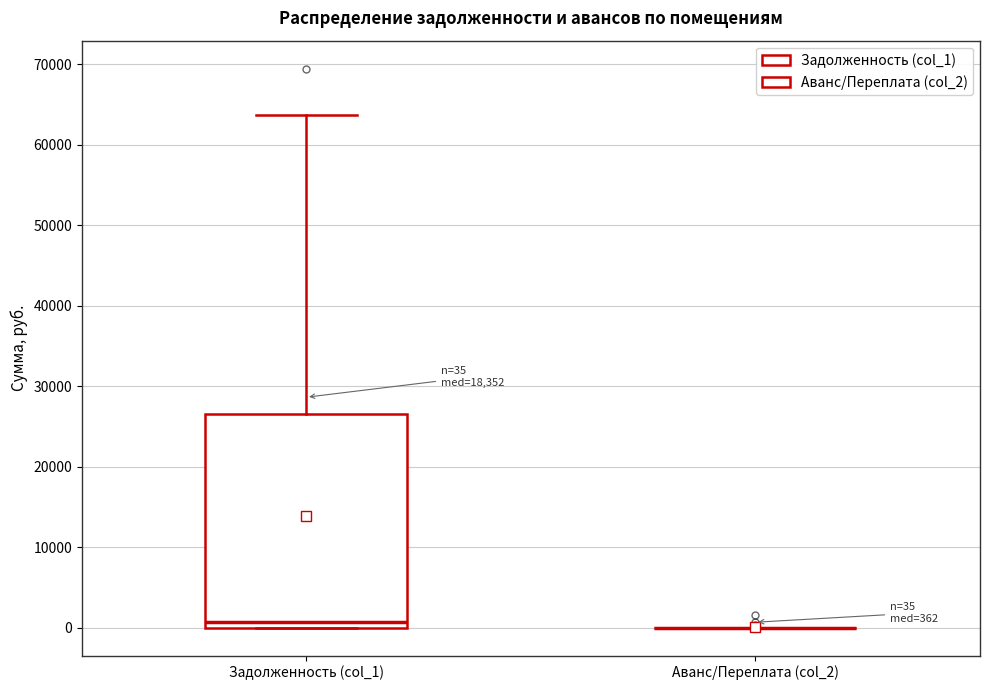

Comparing the boxes themselves (not the whiskers), which one is the tallest?

Задолженность (col_1)